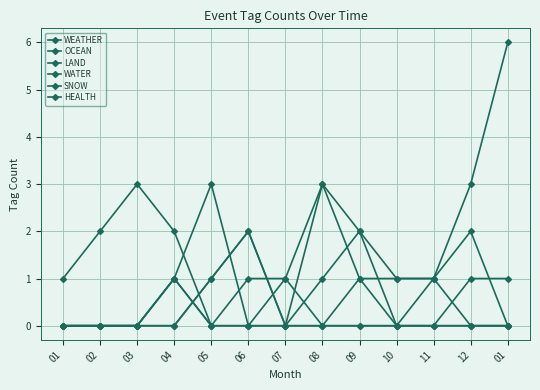

Does the chart have visible grid lines?

Yes